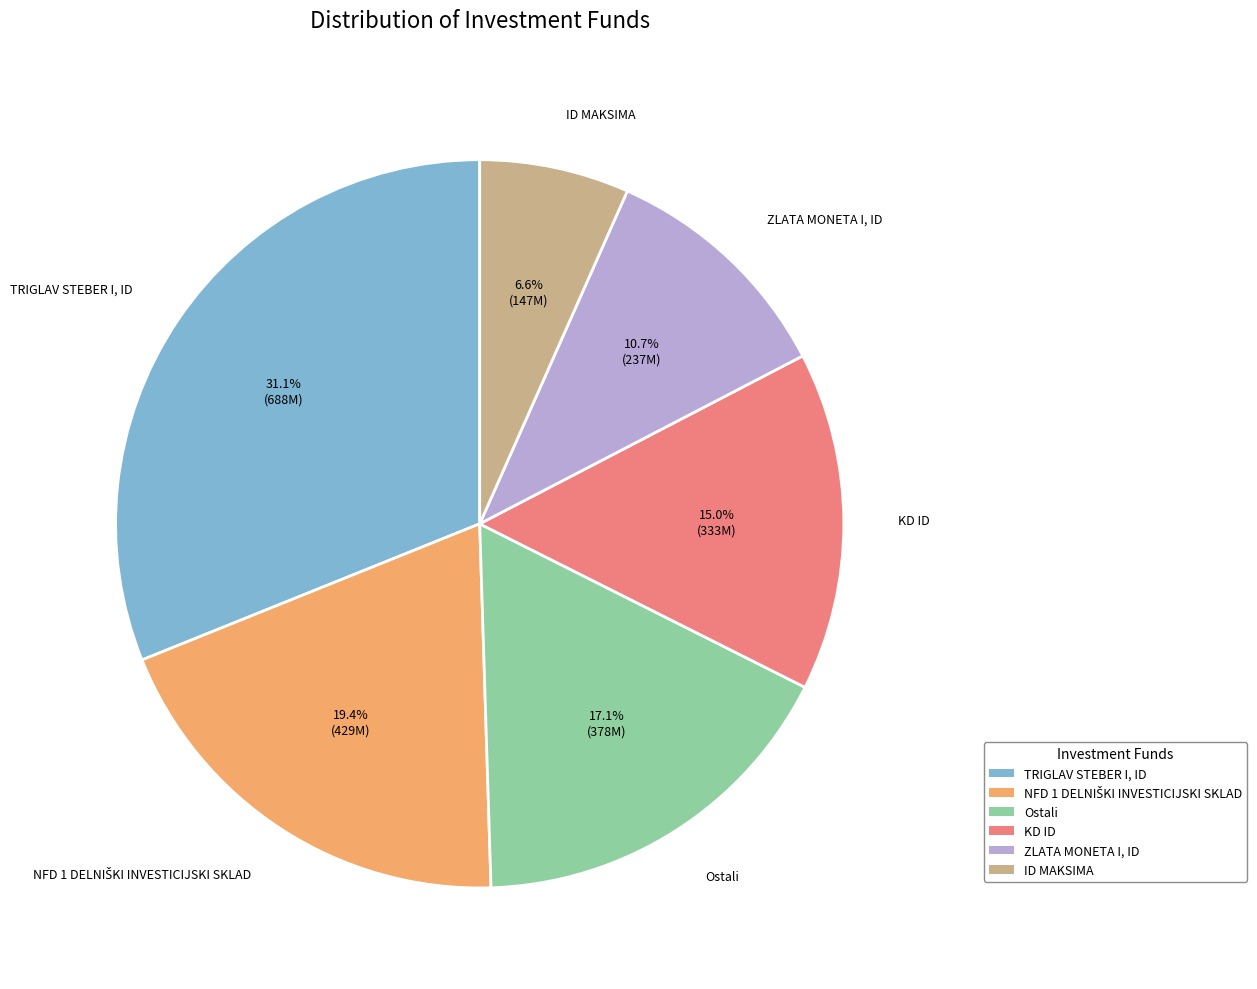

Count the number of slices in the pie.

6